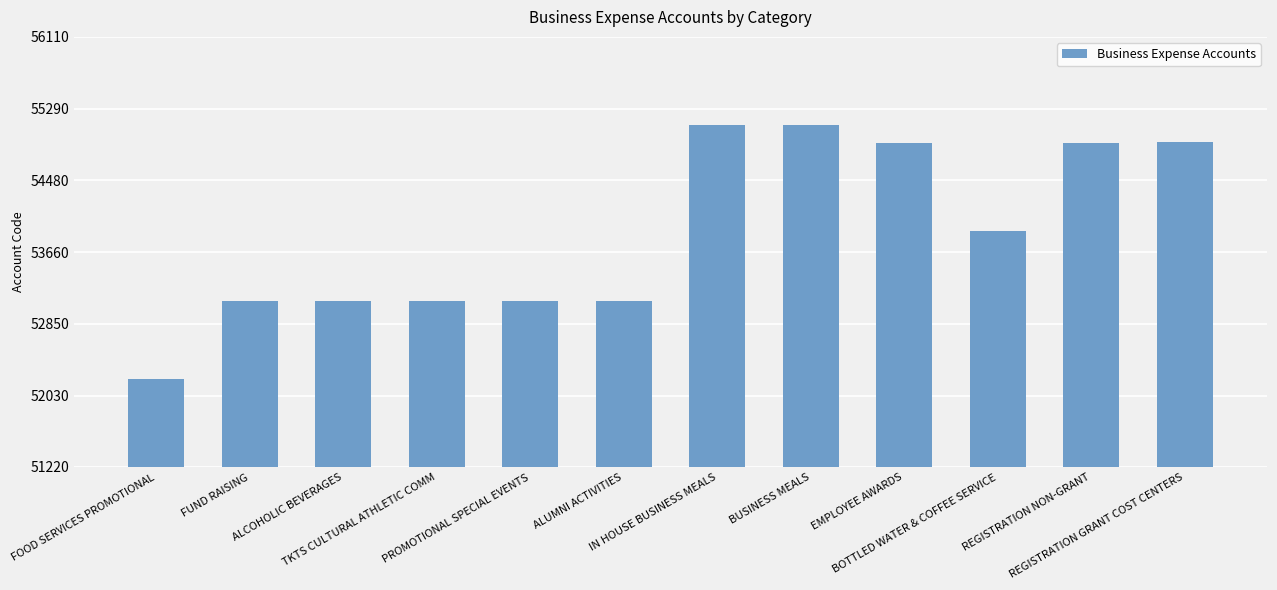

What is the label of the 4th bar from the right?

EMPLOYEE AWARDS